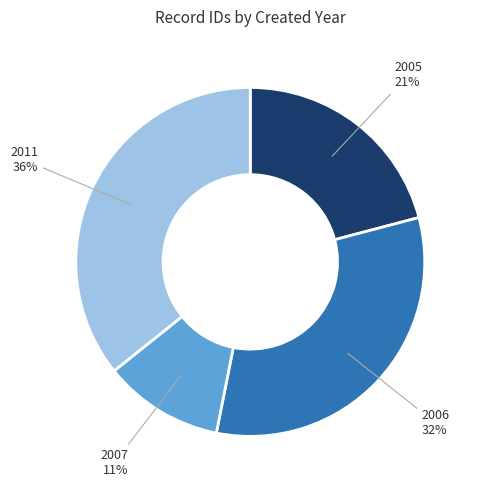

Does any single category account for the majority?

No